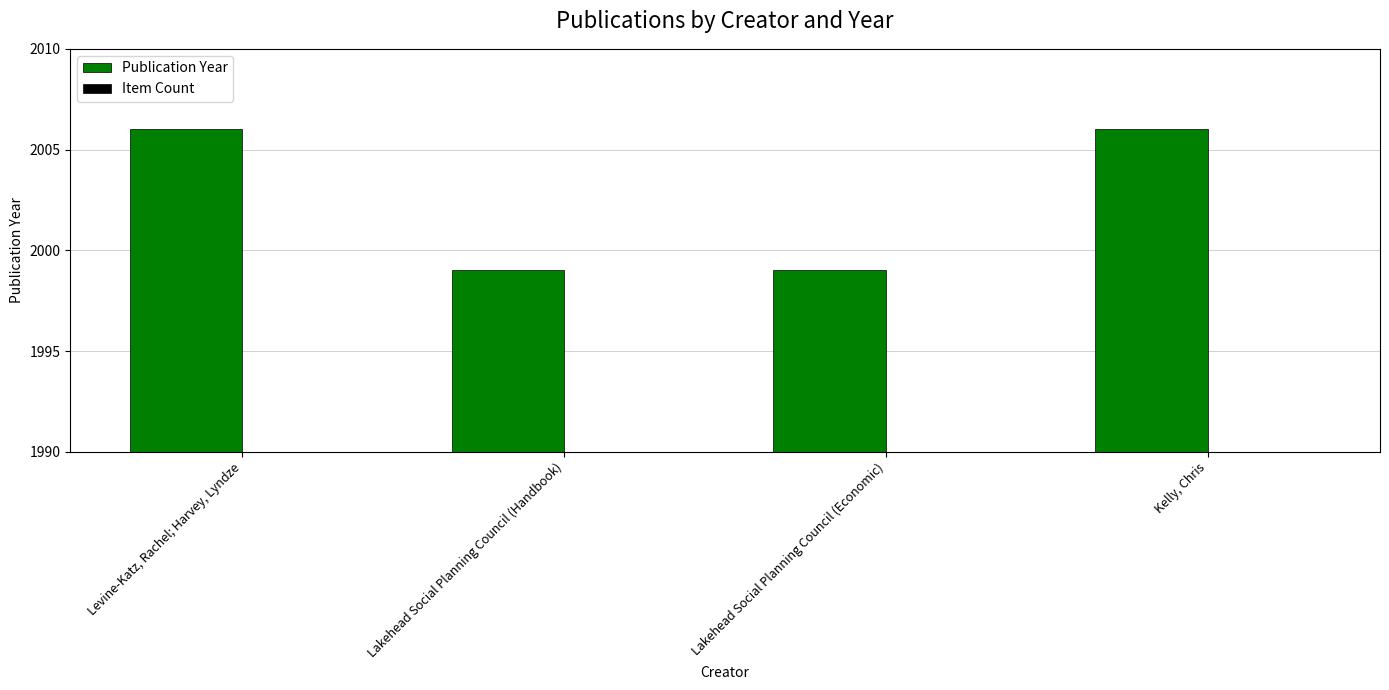

What is the difference between the maximum and second lowest values in the Publication Year series?

7